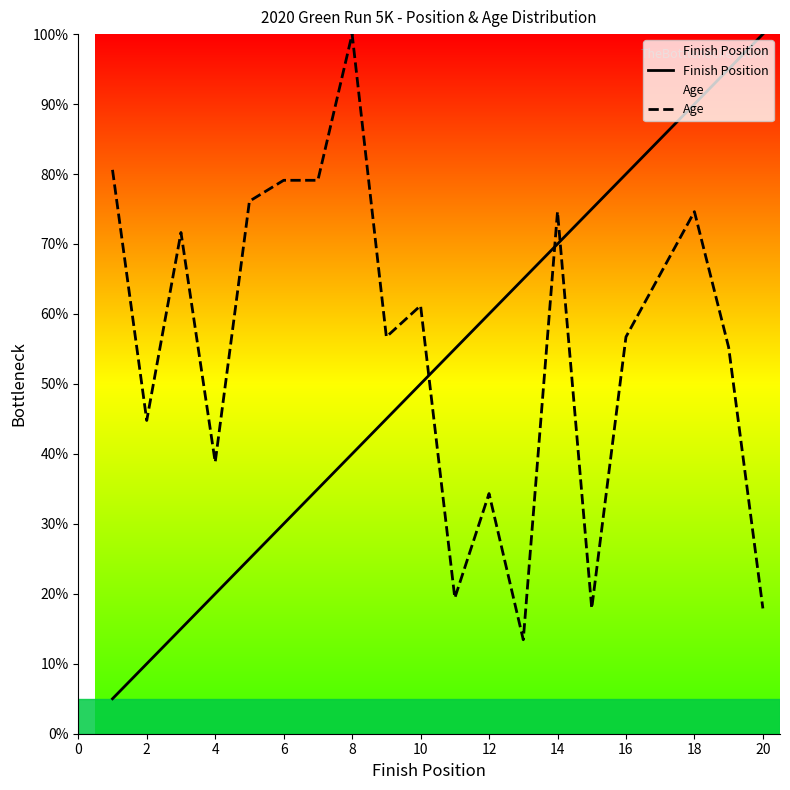

Which series has the largest total across all categories?

Age